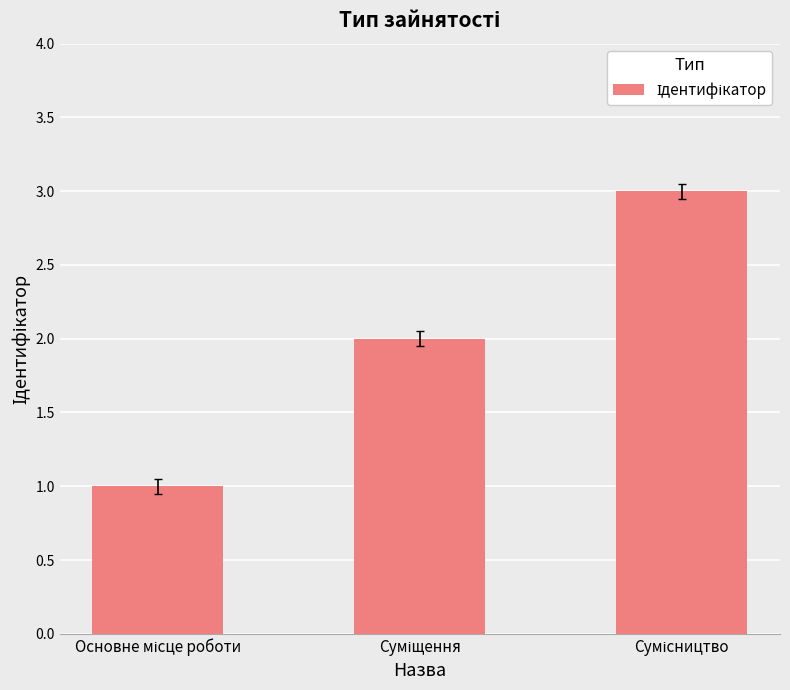

What is the maximum value shown in the chart?

3